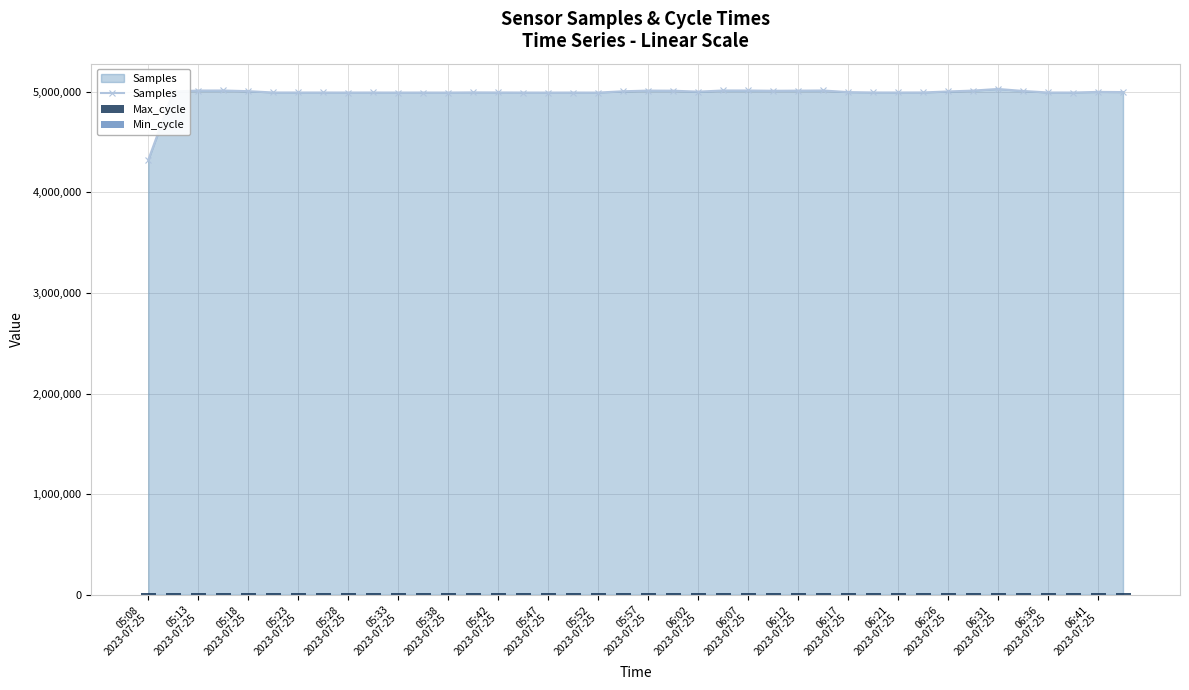

Is the value of Max_cycle at 05:33 2023-07-25 greater than the value of Samples at 06:12 2023-07-25?

No